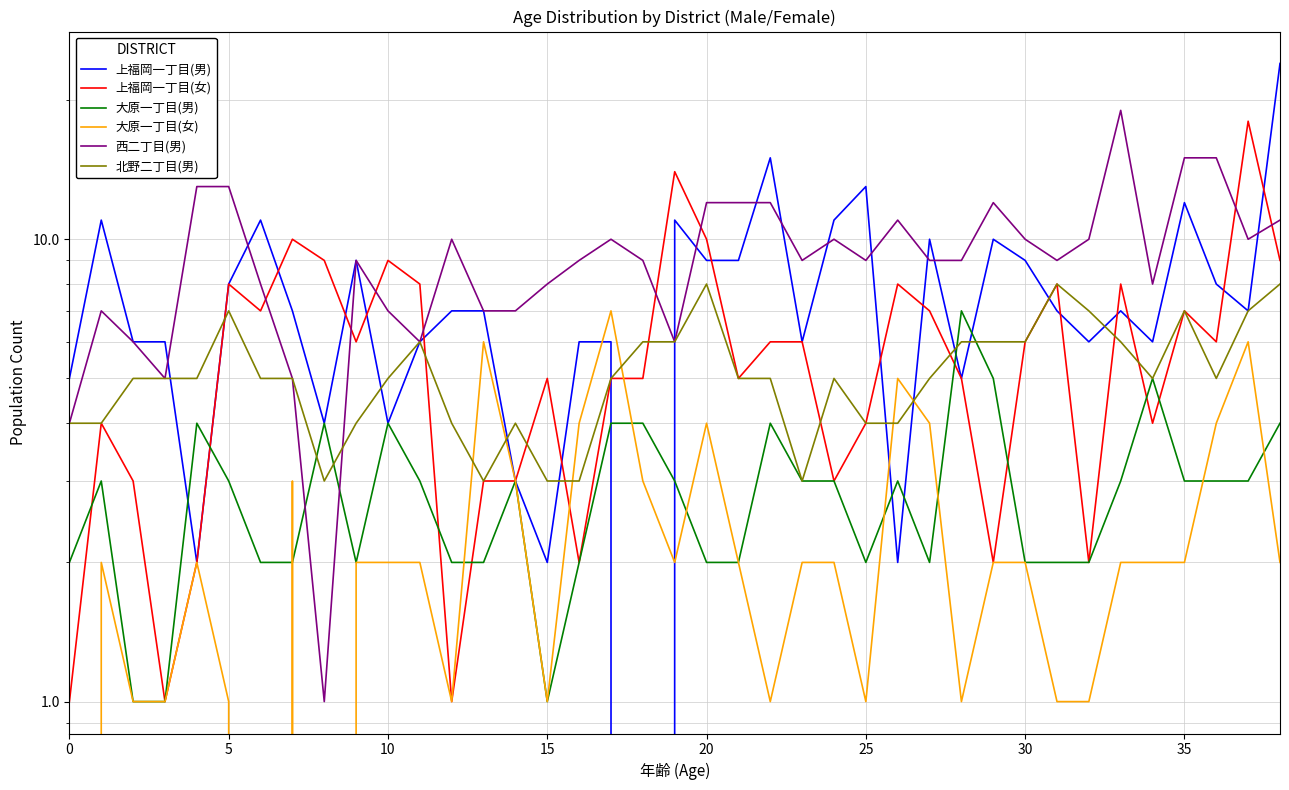

Count the 大原一丁目(女) values in the range 1 to 3.

28